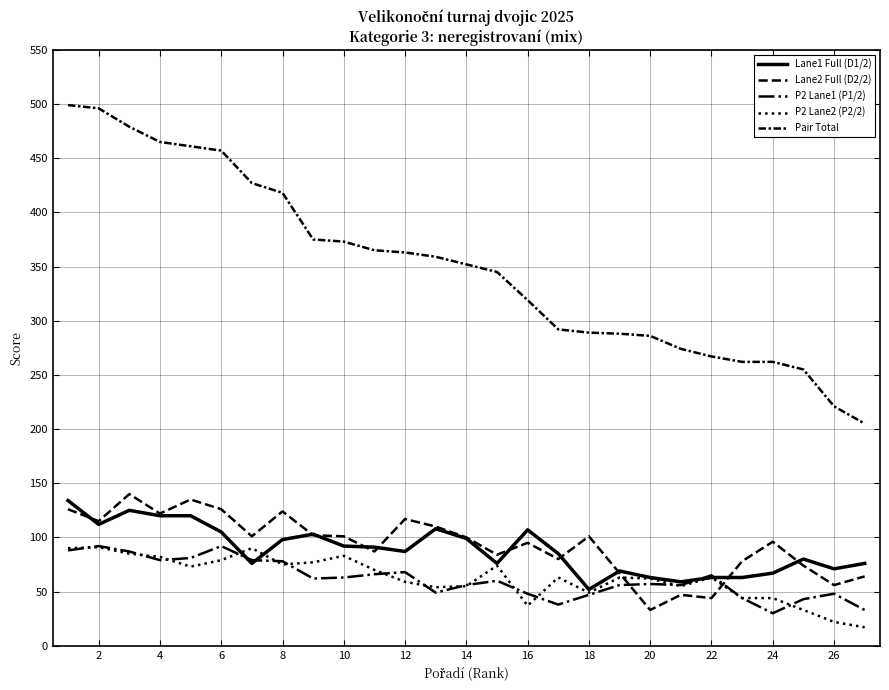

Does the chart have visible grid lines?

Yes